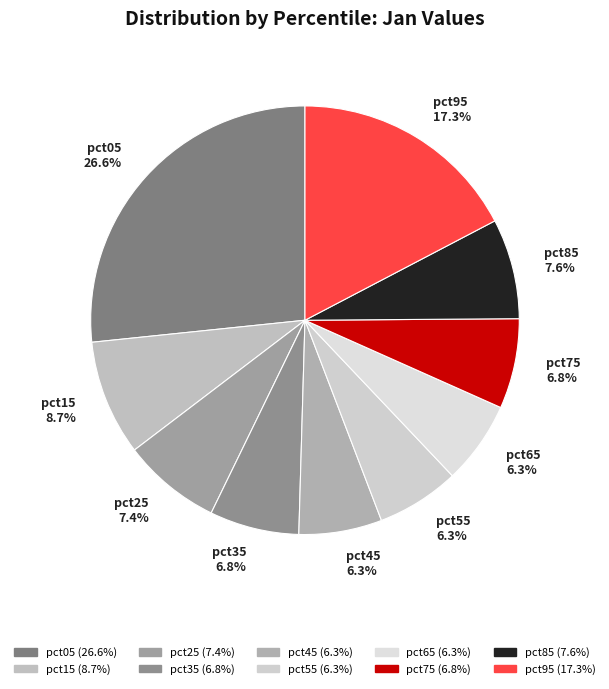

Which has a higher value, pct25 or pct05?

pct05